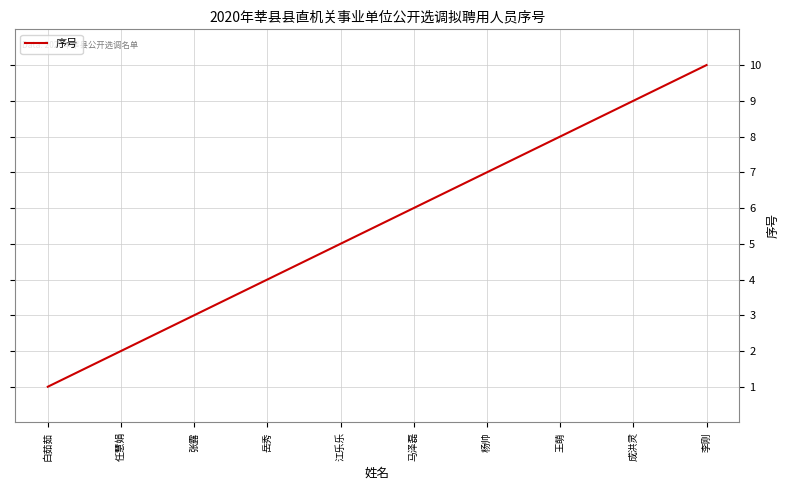

What position from the right is 张露?

8